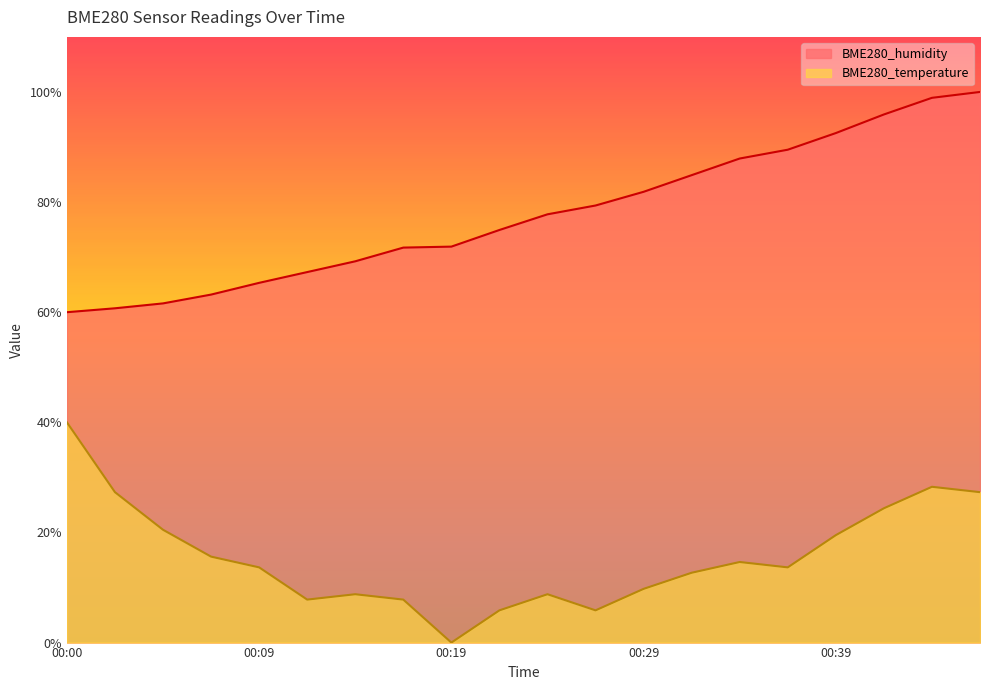

At 00:34, list the series in order from smallest to largest.

BME280_temperature, BME280_humidity